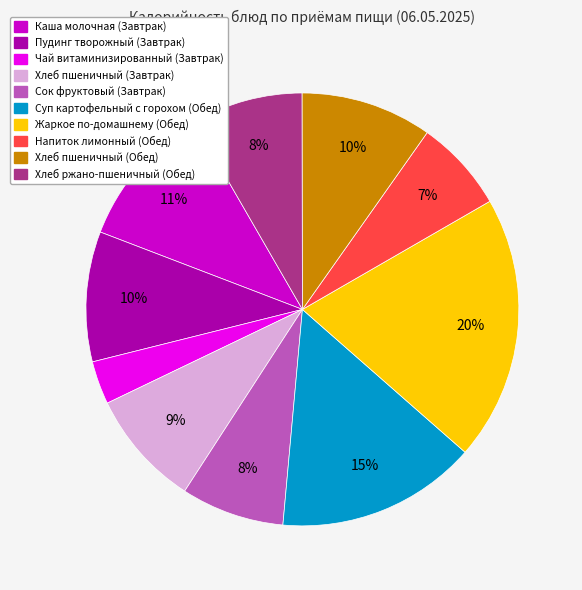

Is Пудинг творожный (Завтрак) the majority of the pie?

No